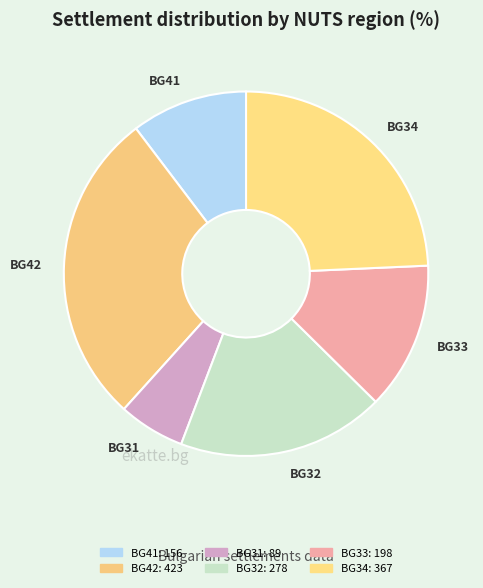

Which category has the biggest portion of the pie?

BG42